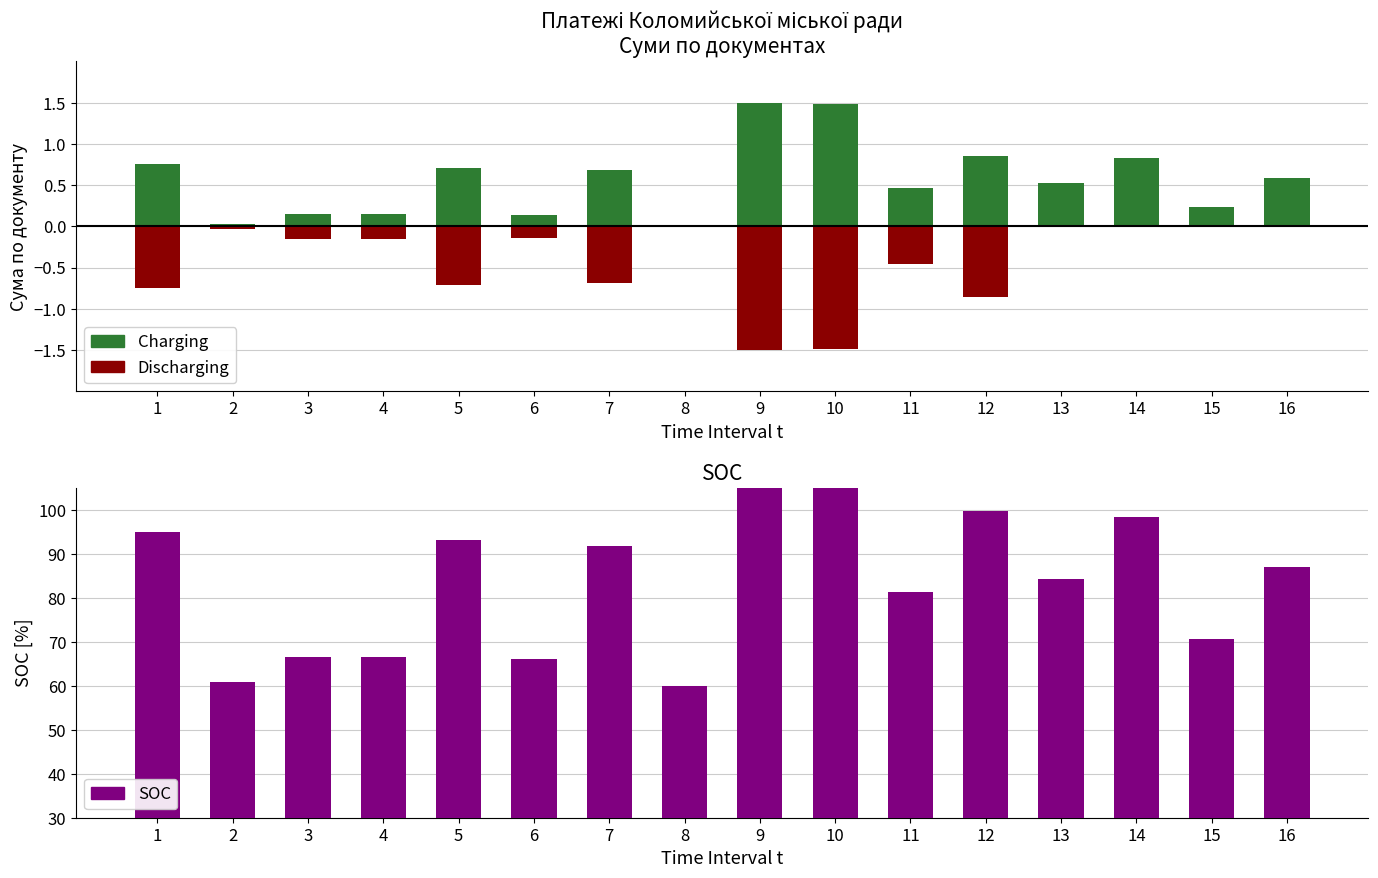

Which series has the largest total across all categories?

SOC